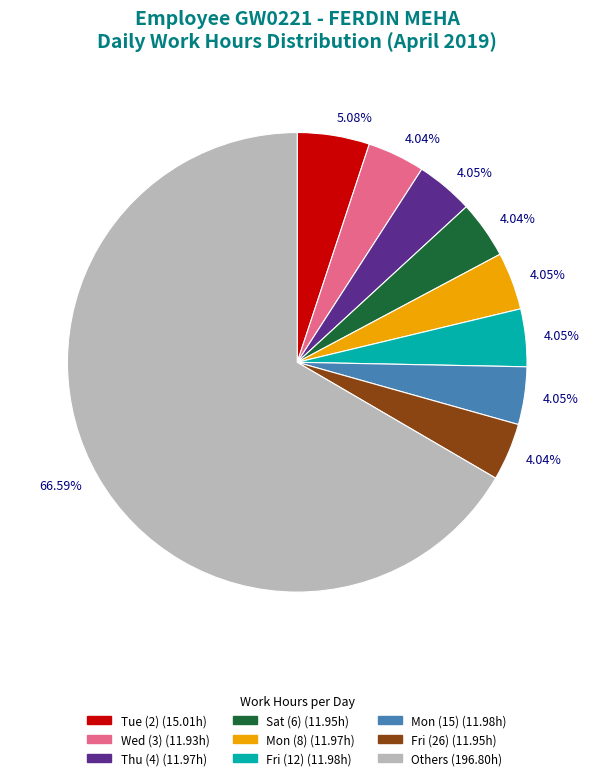

Is there a majority slice in this chart?

Yes